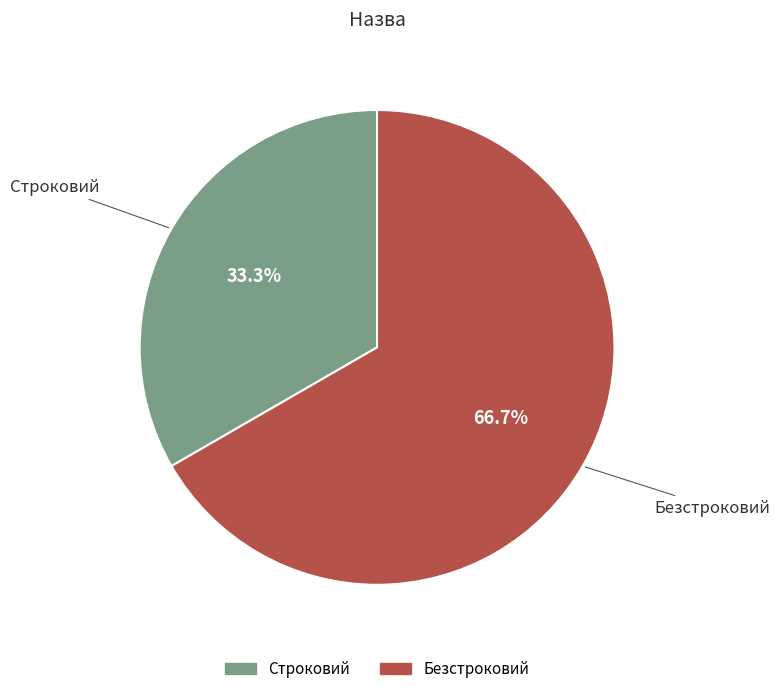

Is there a majority slice in this chart?

Yes